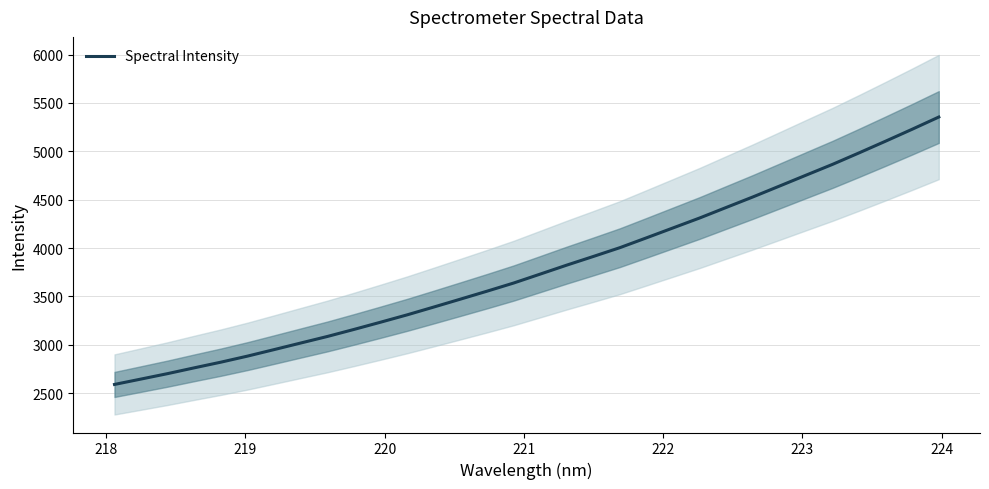

What is the greatest value displayed?

5354.4